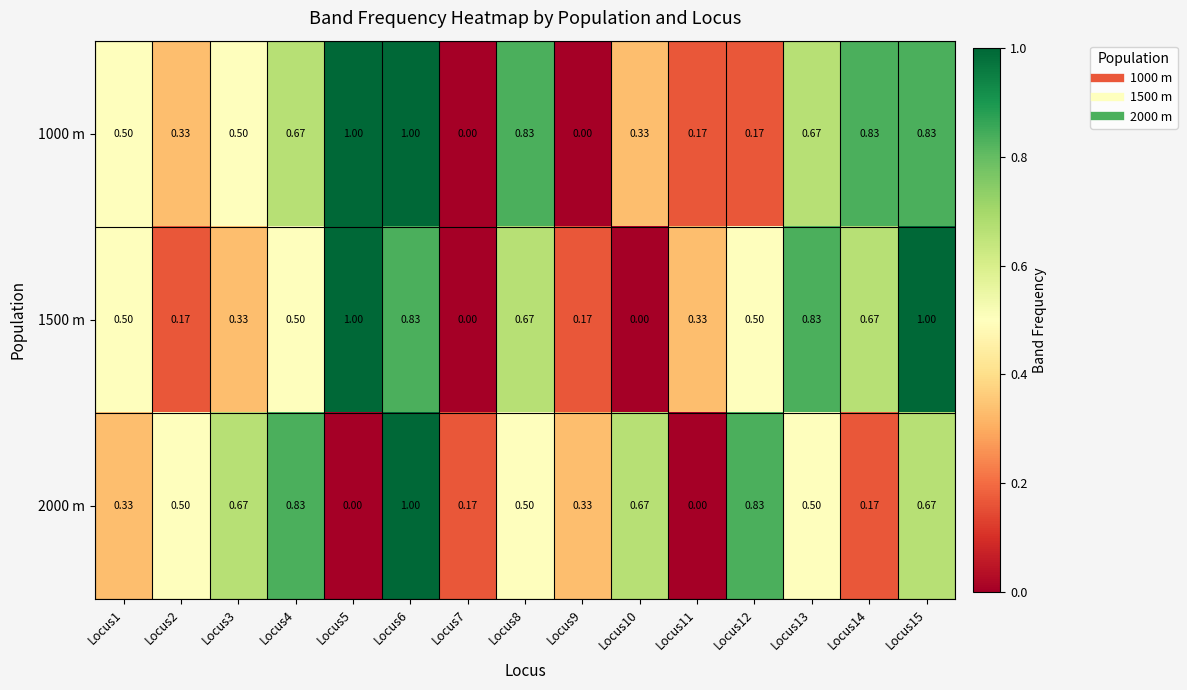

Which series has the largest range (max minus min)?

1000 m